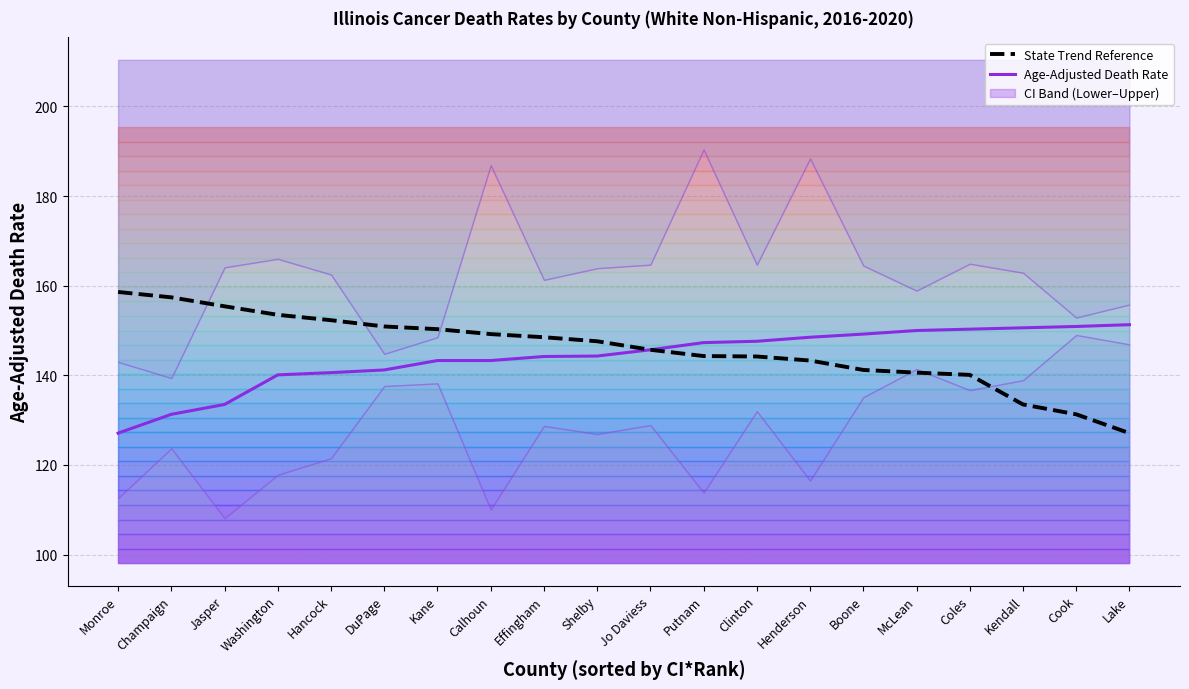

What is the maximum value shown in the chart?

158.6